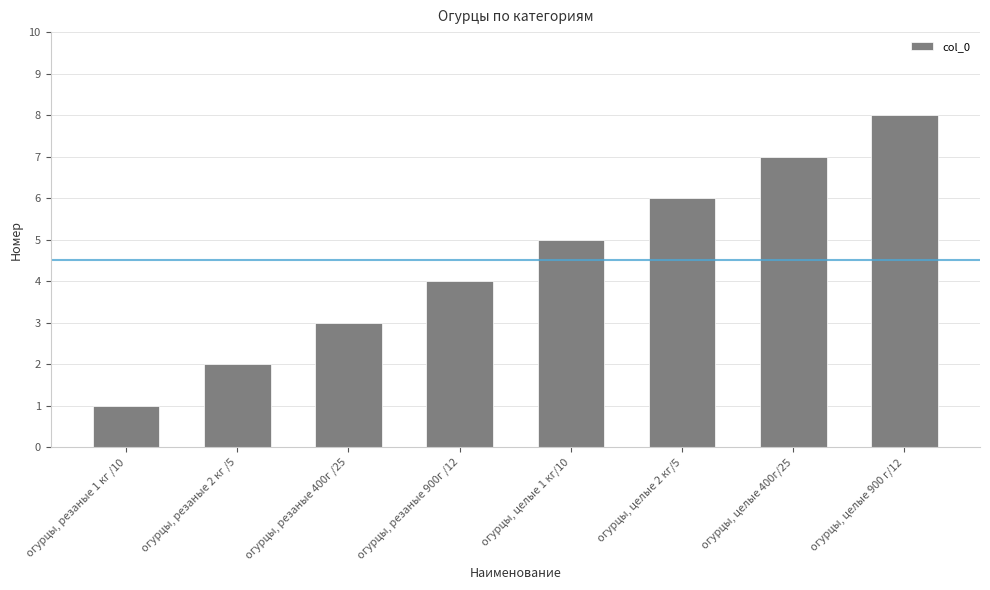

List the labels in order of value, smallest first.

огурцы, резаные 1 кг /10, огурцы, резаные 2 кг /5, огурцы, резаные 400г /25, огурцы, резаные 900г /12, огурцы, целые 1 кг/10, огурцы, целые 2 кг/5, огурцы, целые 400г/25, огурцы, целые 900 г/12